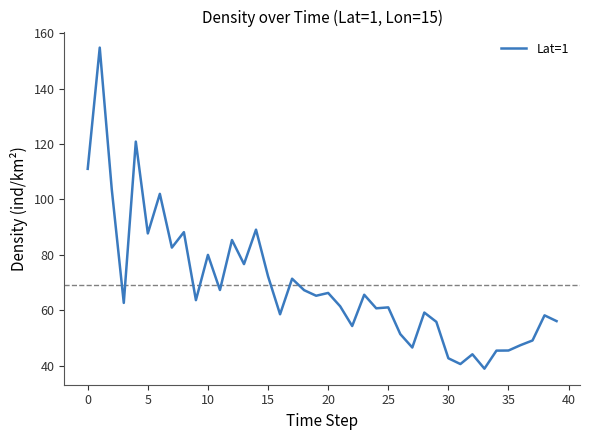

What is the difference between the maximum and minimum values?

115.9